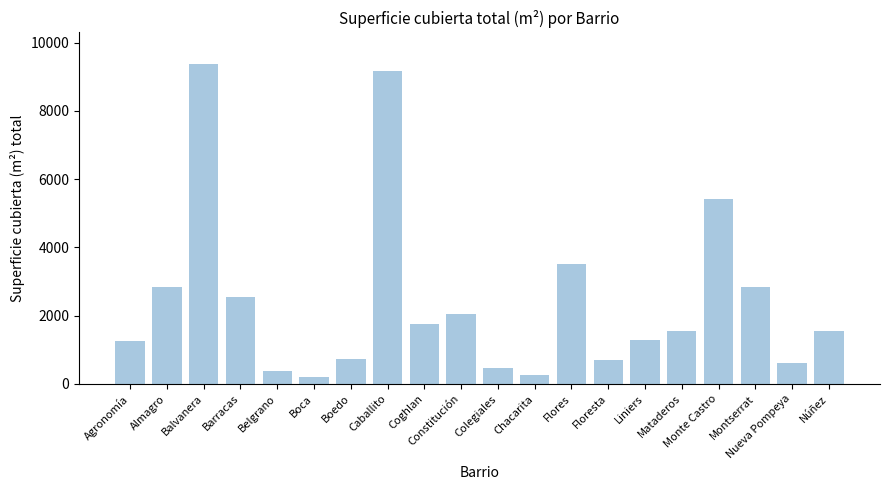

What is the average value?

2425